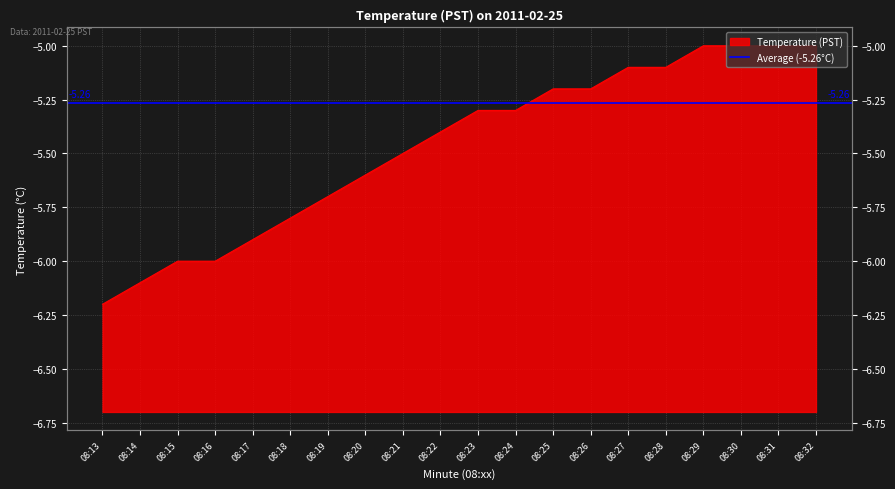

Reading left to right, transcribe all the data shown in this chart.

-6.2	-6.1	-6.0	-6.0	-5.9	-5.8	-5.7	-5.6	-5.5	-5.4	-5.3	-5.3	-5.2	-5.2	-5.1	-5.1	-5.0	-5.0	-5.0	-5.0